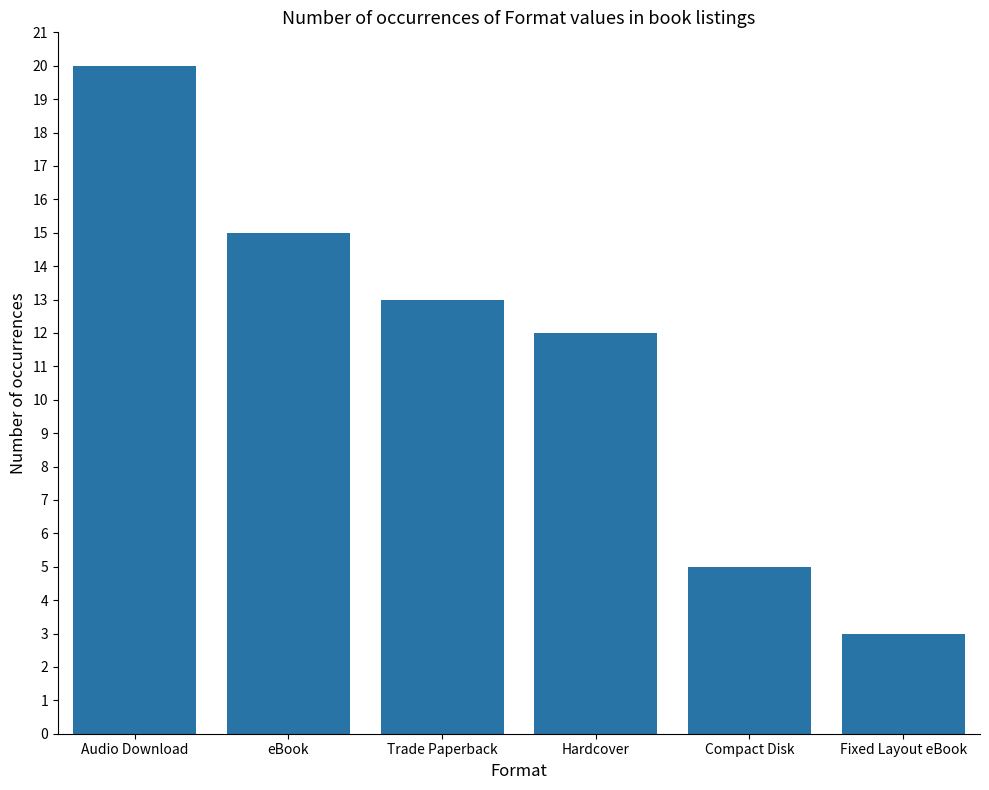

What is the label of the 1st bar from the right?

Fixed Layout eBook